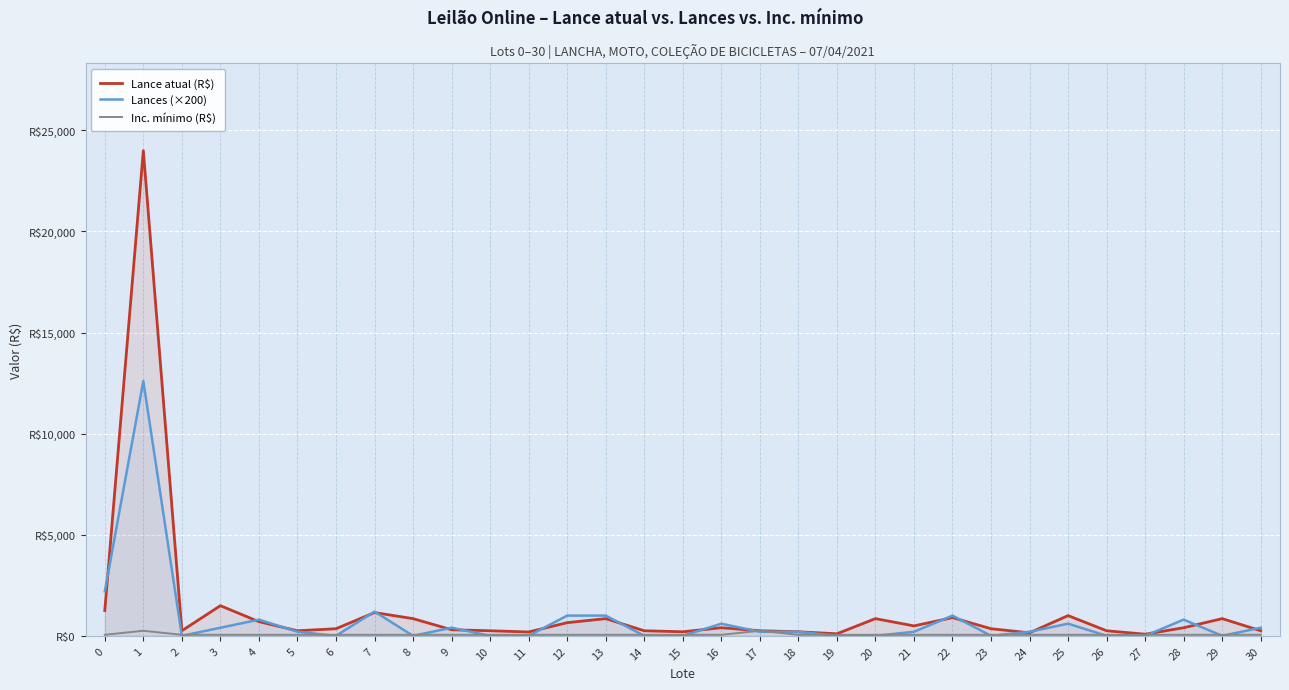

What is the difference between the maximum and minimum values in the Inc. mínimo (R$) series?

200